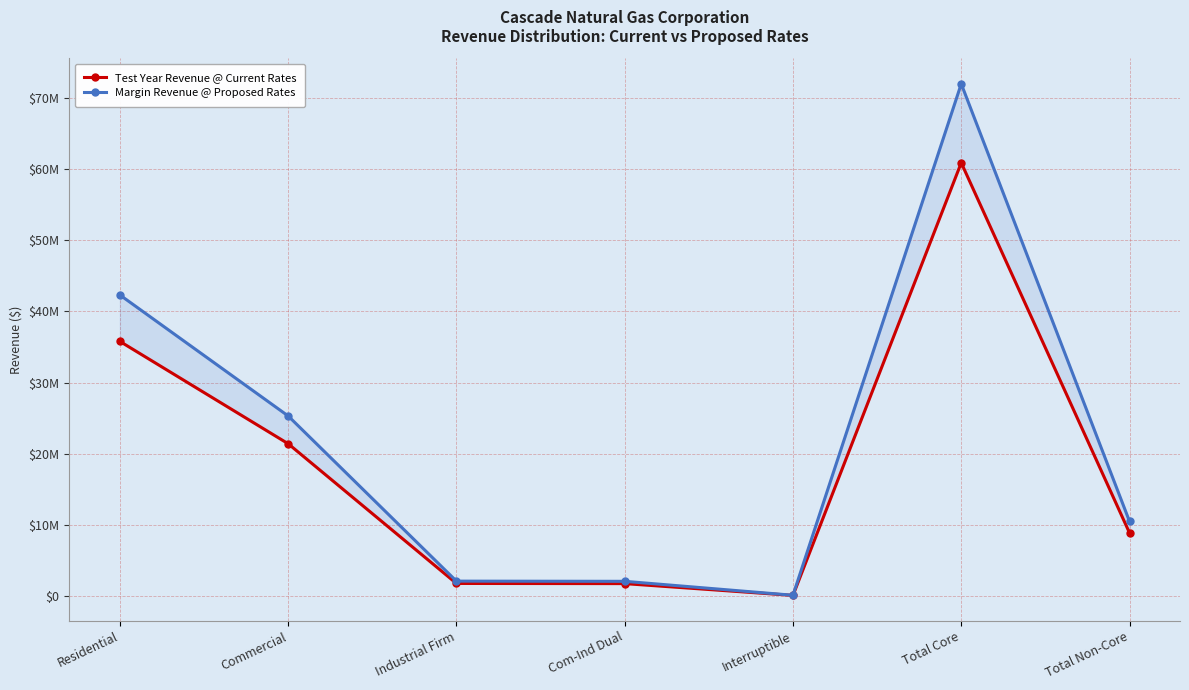

Is it true that Margin Revenue @ Proposed Rates equals 25319600.1 at Commercial?

True